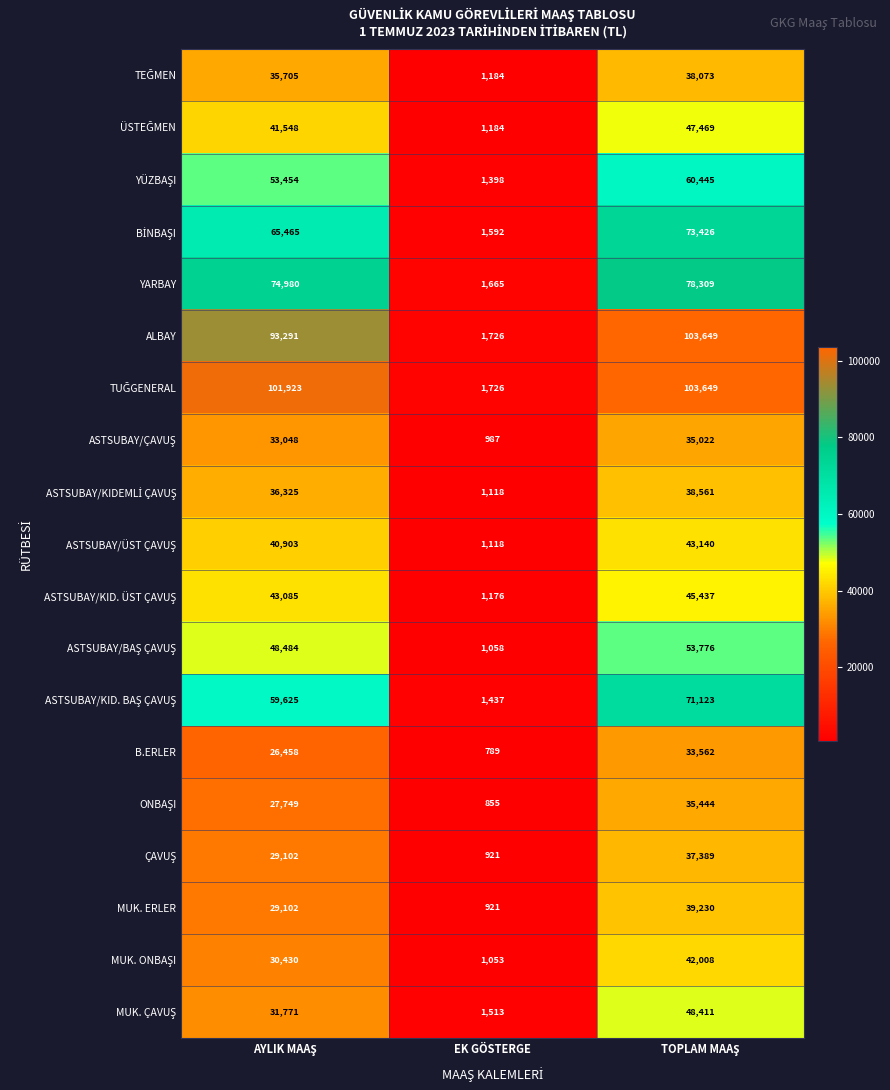

Count the B.ERLER values in the range 789 to 33562.

3